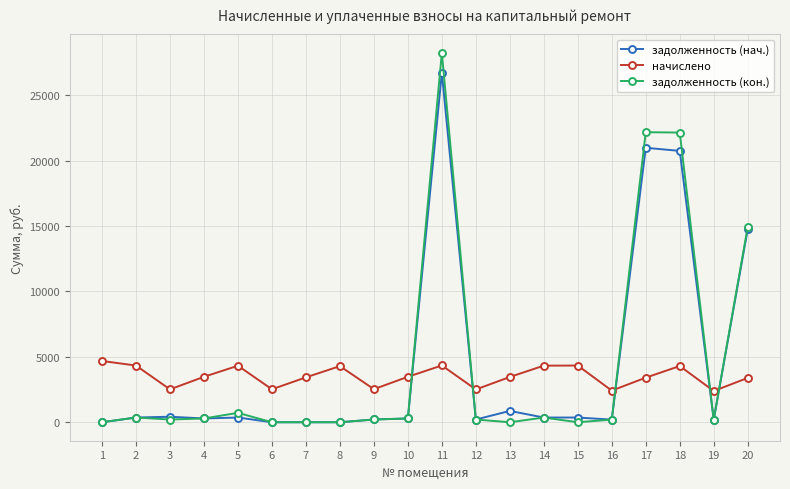

What are all the series names shown in the legend?

задолженность (нач.), начислено, задолженность (кон.)